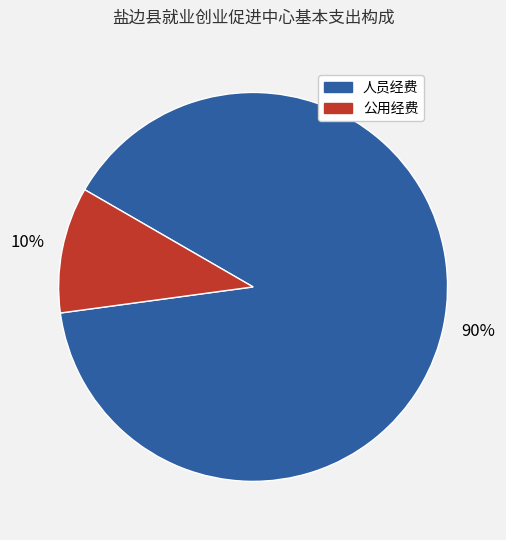

What is the smallest slice in the pie chart?

公用经费